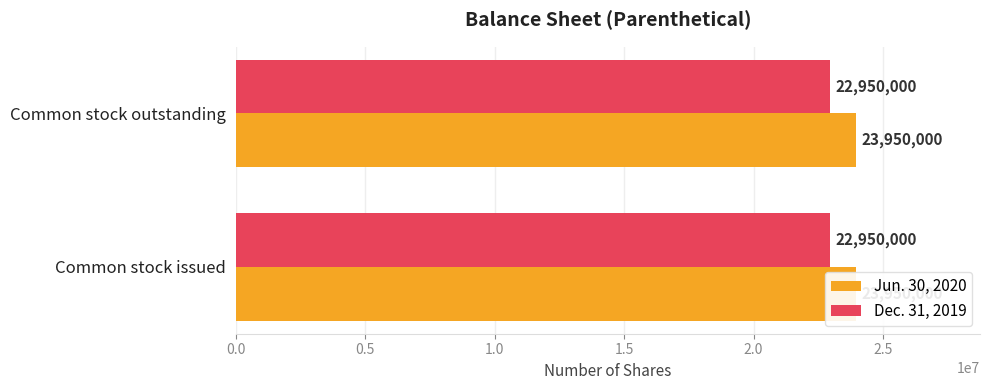

List the series in order of their overall mean, lowest first.

Dec. 31, 2019, Jun. 30, 2020